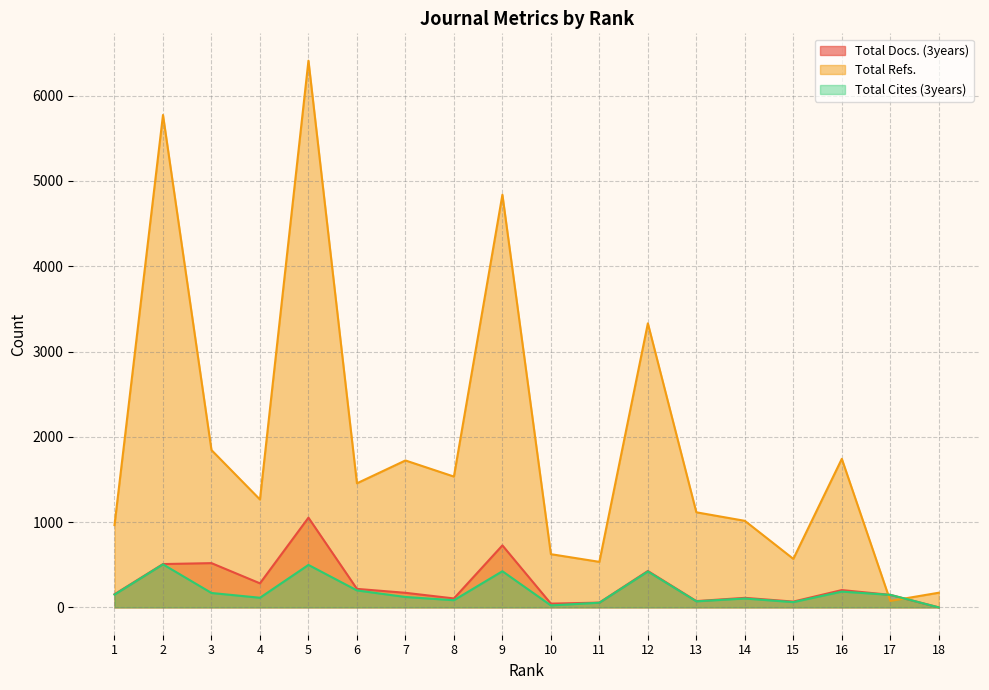

What is the highest value of the Total Docs. (3years) series?

1052